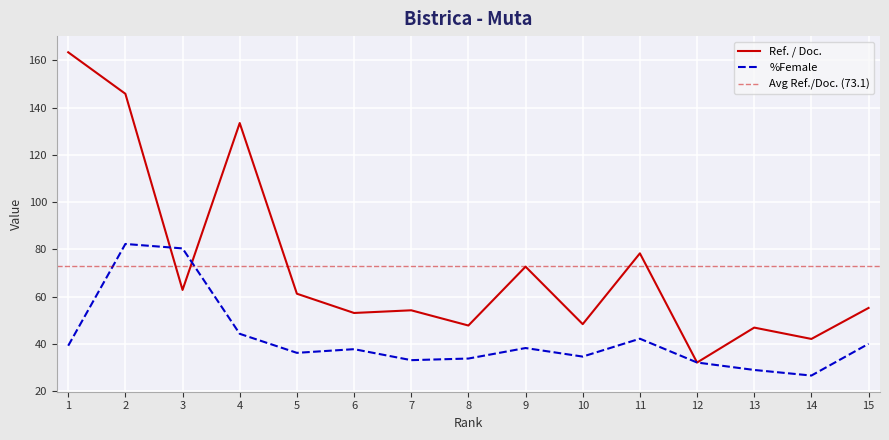

What is the lowest value of the %Female series?

26.6